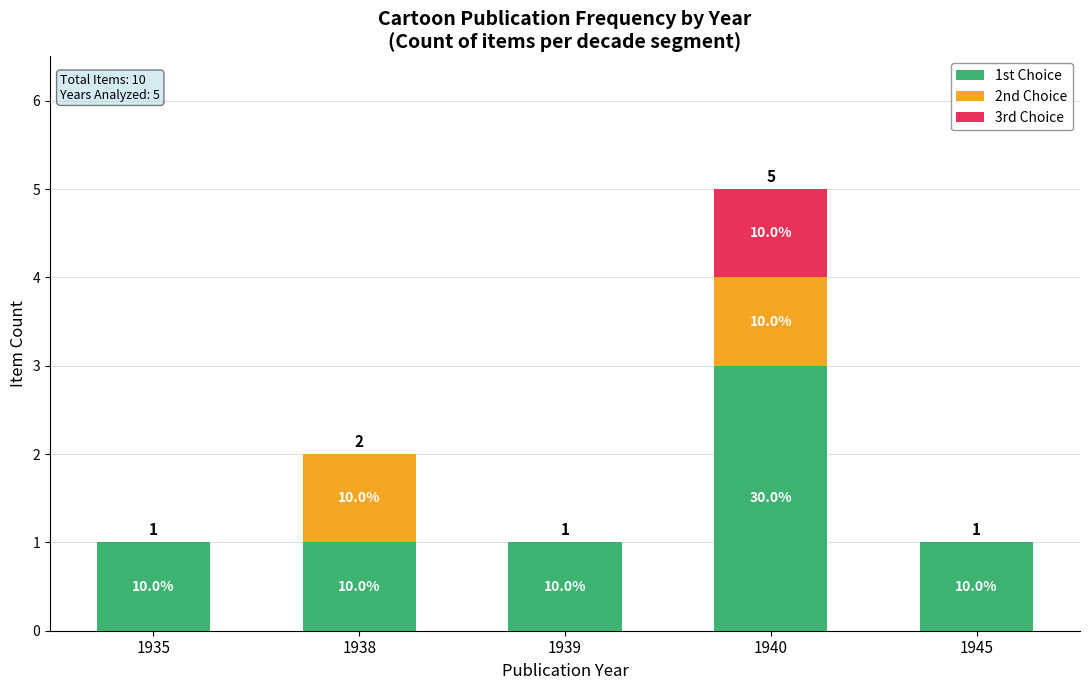

At how many categories does at least one series exceed 1?

1